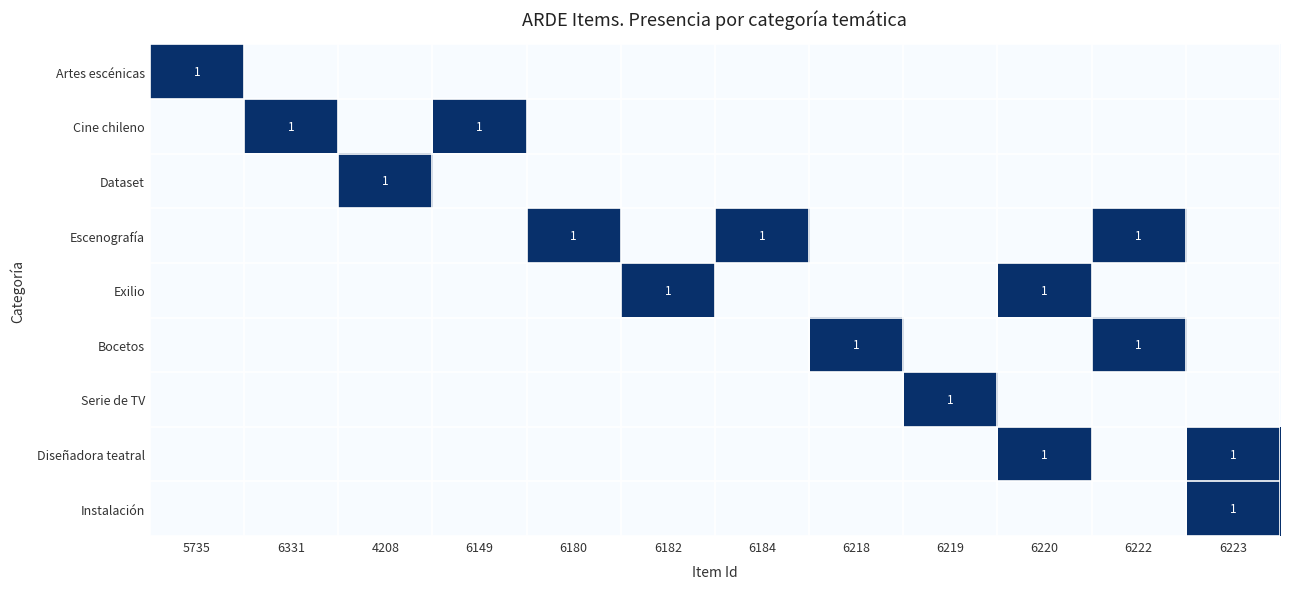

The Dataset series shows 1 at 4208. True or false?

True